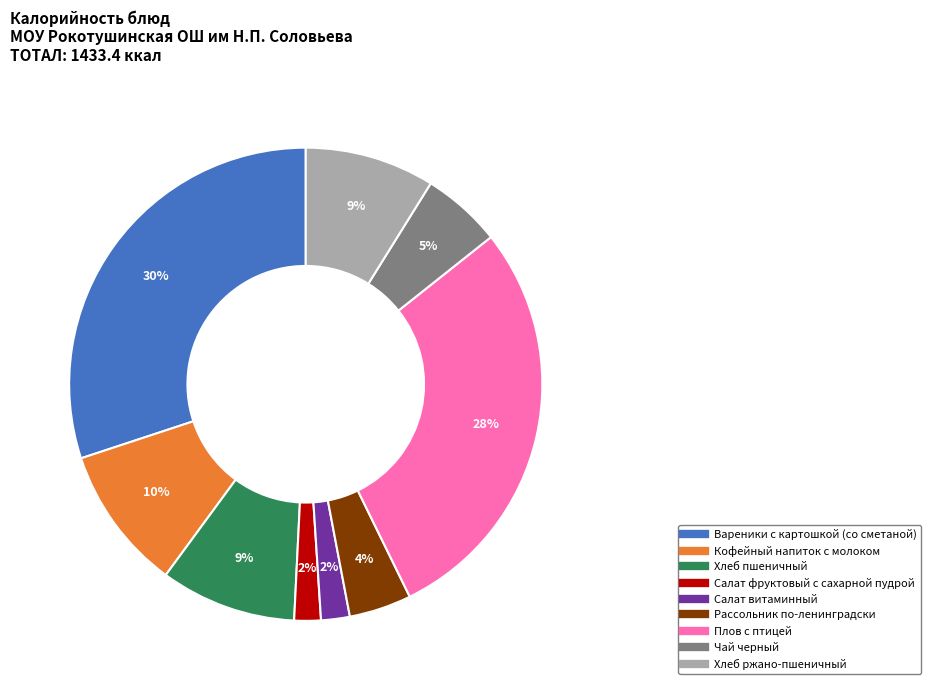

What percentage is the Салат витаминный slice, to the nearest percent?

2%